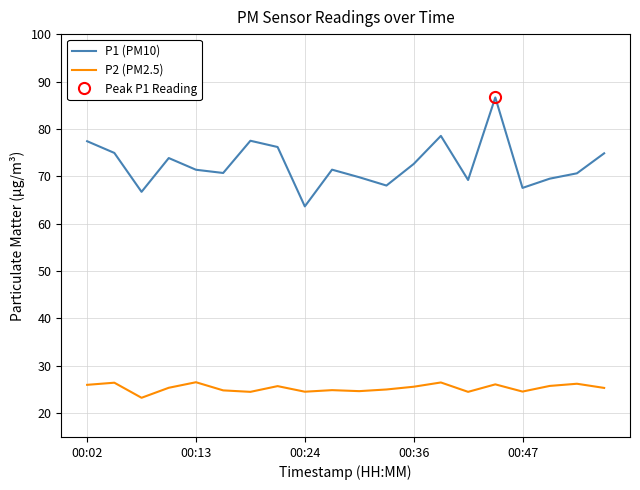

What is the average value of the P2 (PM2.5) series?

25.3